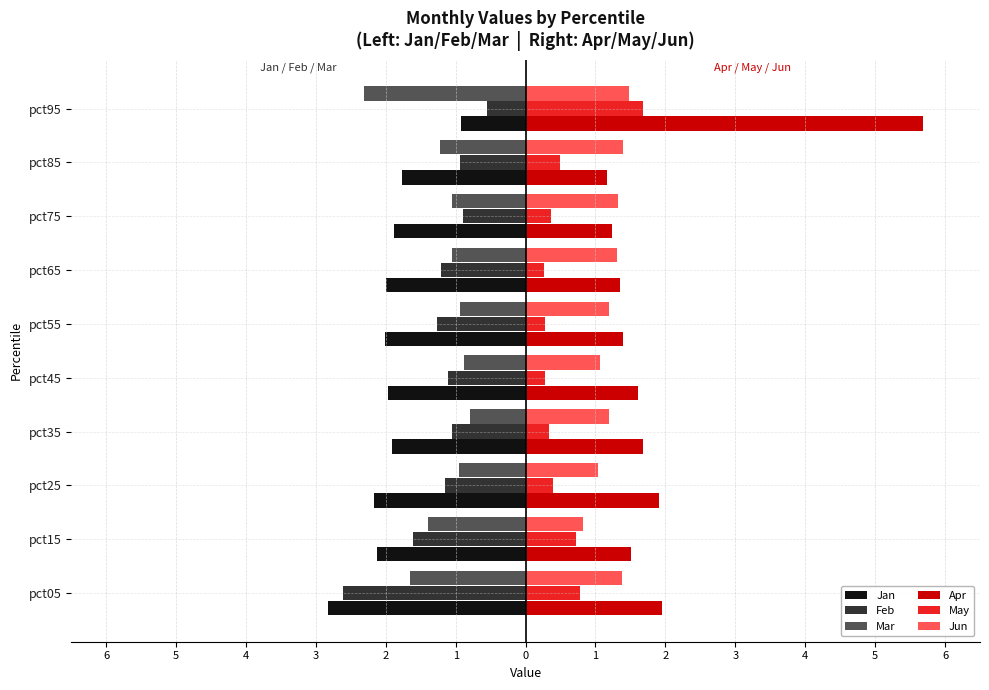

Rank the series by their maximum value, from highest to lowest.

Apr, May, Jun, Feb, Mar, Jan